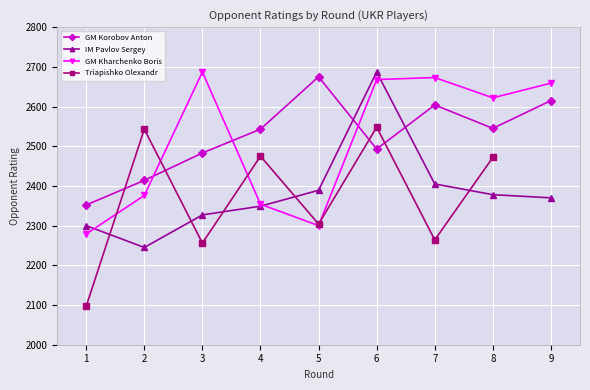

Which series has the largest total across all categories?

GM Korobov Anton